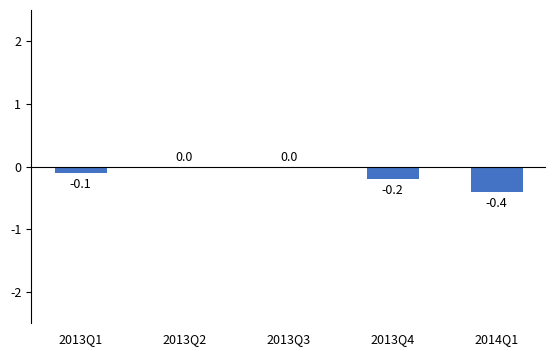

Reading right to left, list all the values displayed in this chart.

-0.4	-0.2	0.0	0.0	-0.1